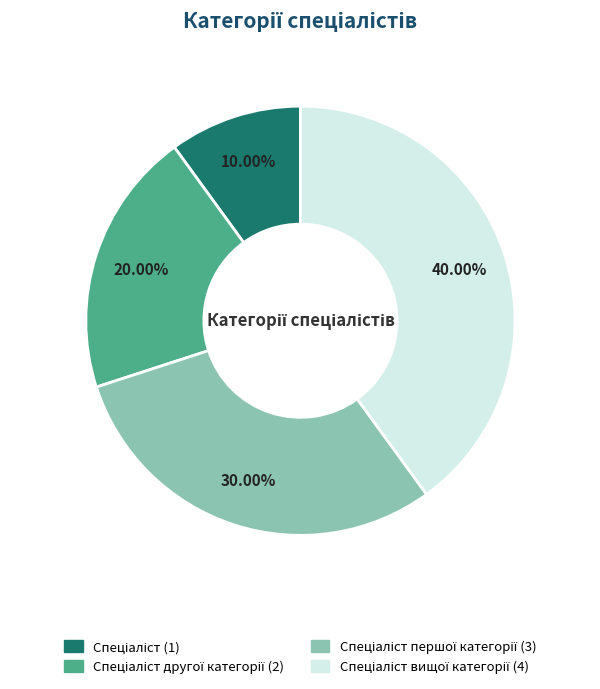

Is there a majority slice in this chart?

No